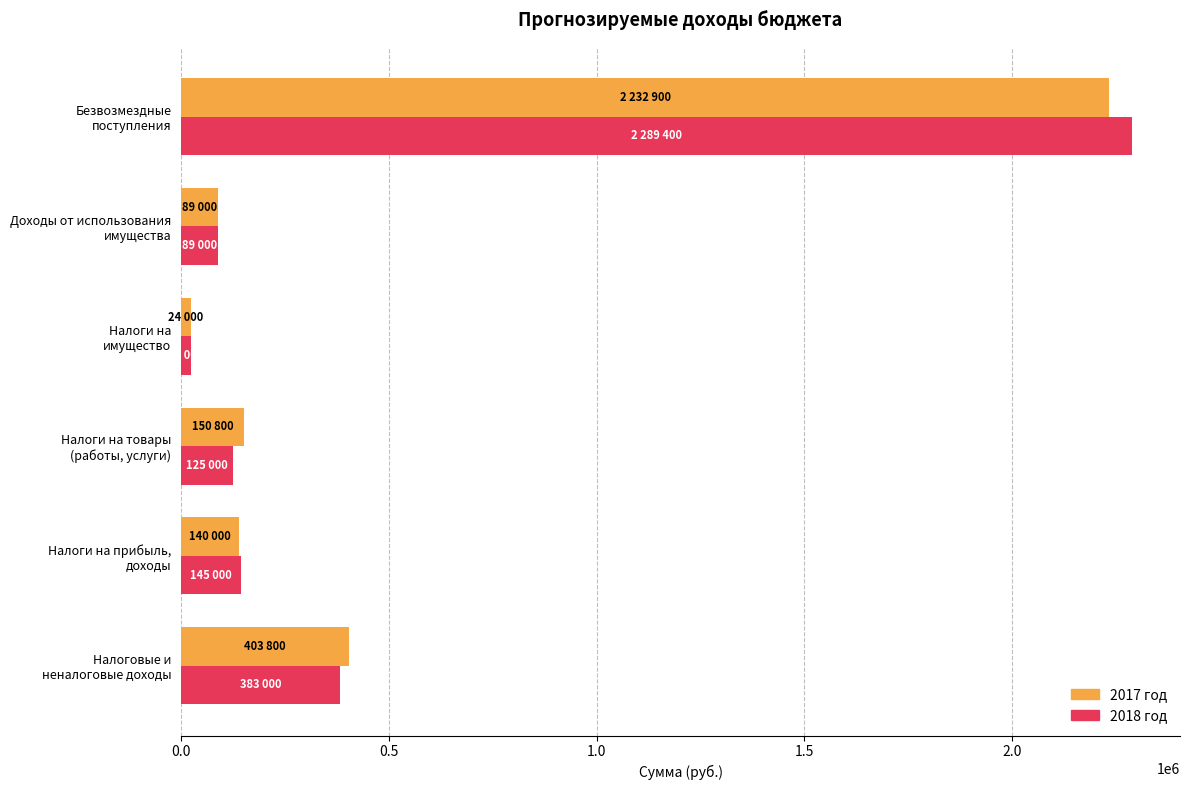

How many categories are shown in the chart?

6